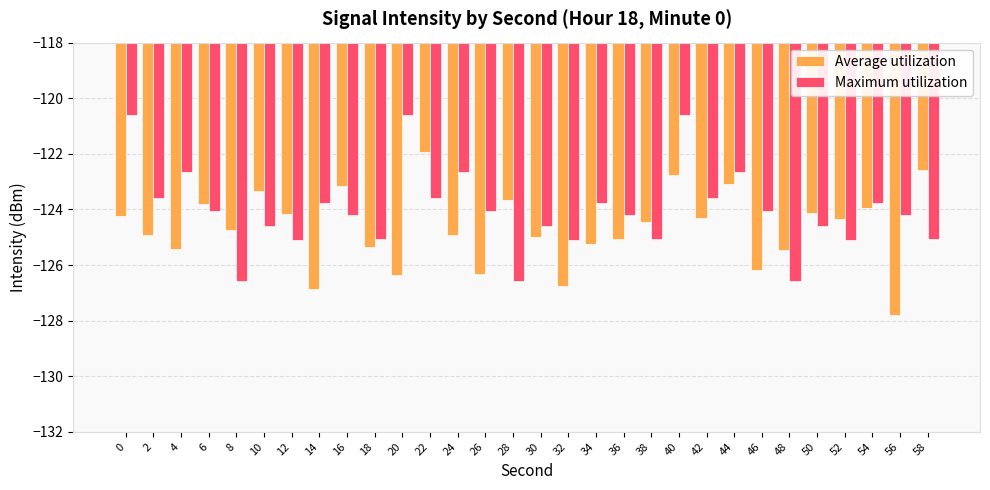

The value of Maximum utilization at 58 is -167.8. True or false?

False